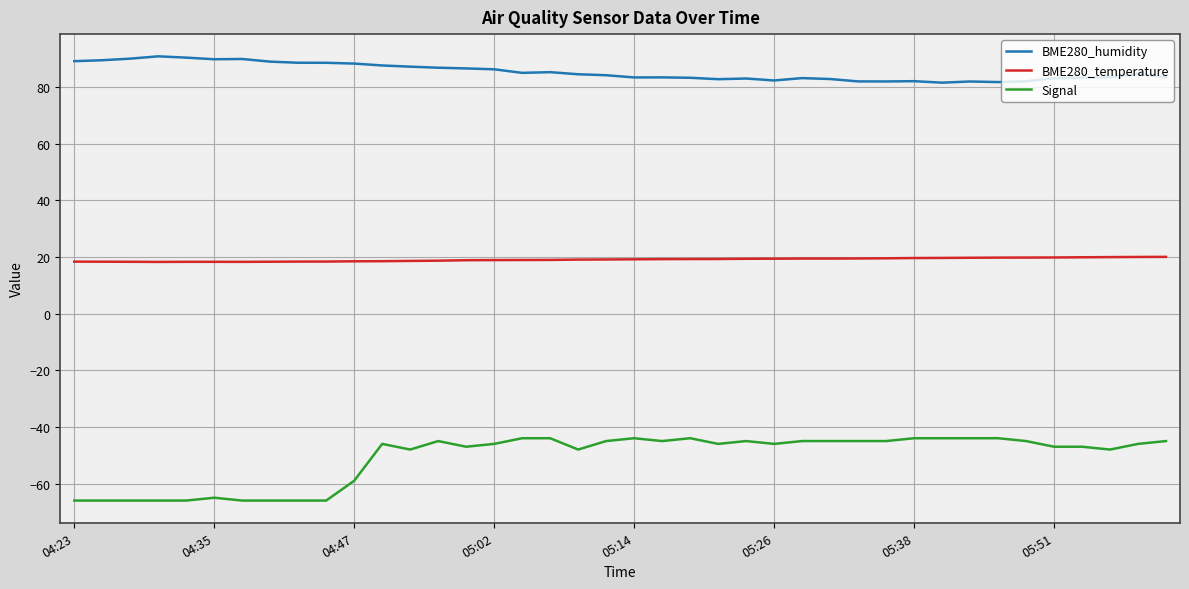

What is the difference between the maximum and minimum values in the BME280_humidity series?

9.3